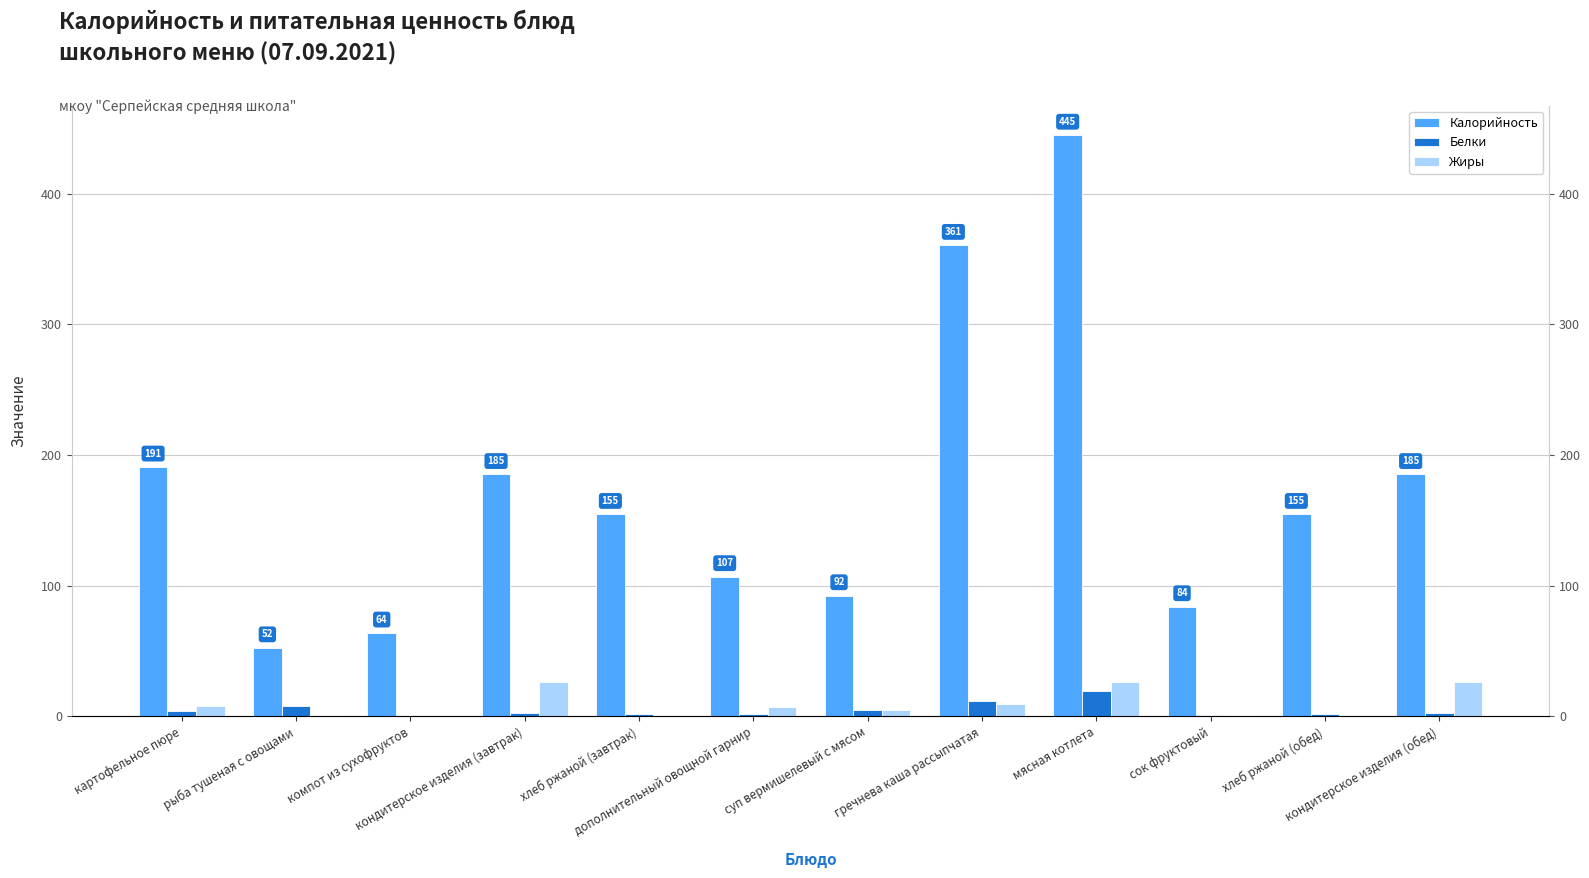

At сок фруктовый, list the series in order from largest to smallest.

Калорийность, Белки, Жиры